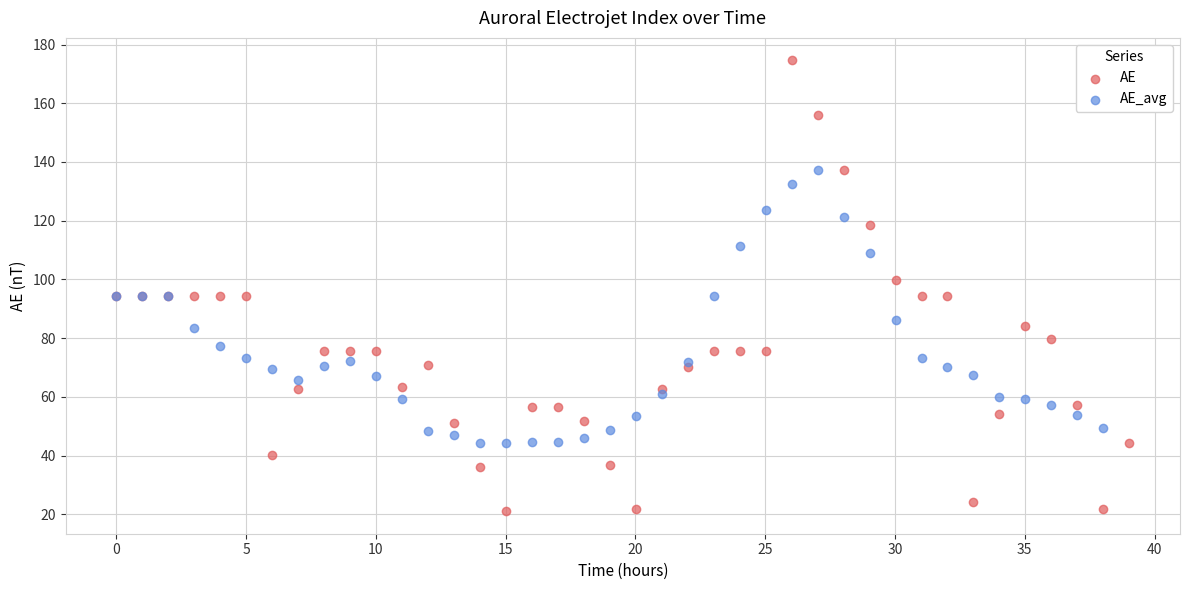

Which series reaches the minimum Y coordinate?

AE